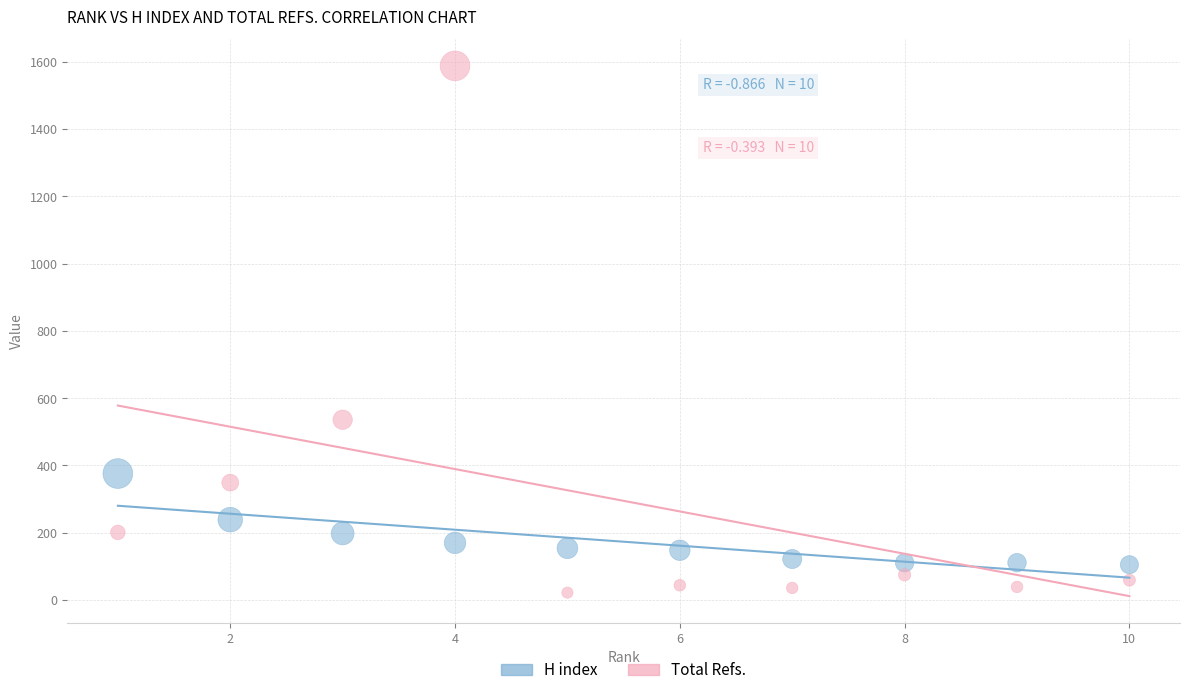

Across all data points, what is the range of X values (max minus min)?

9